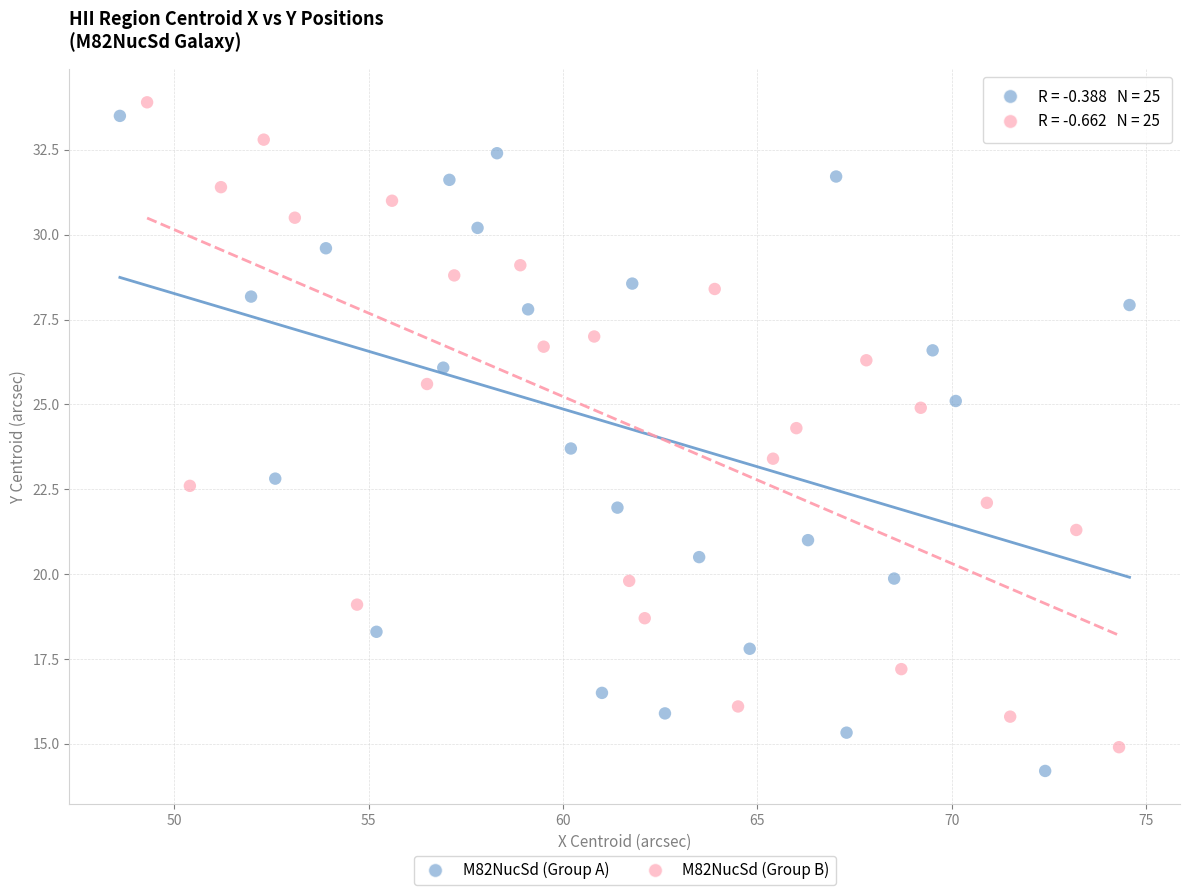

Which series reaches the minimum Y coordinate?

M82NucSd (Group A)